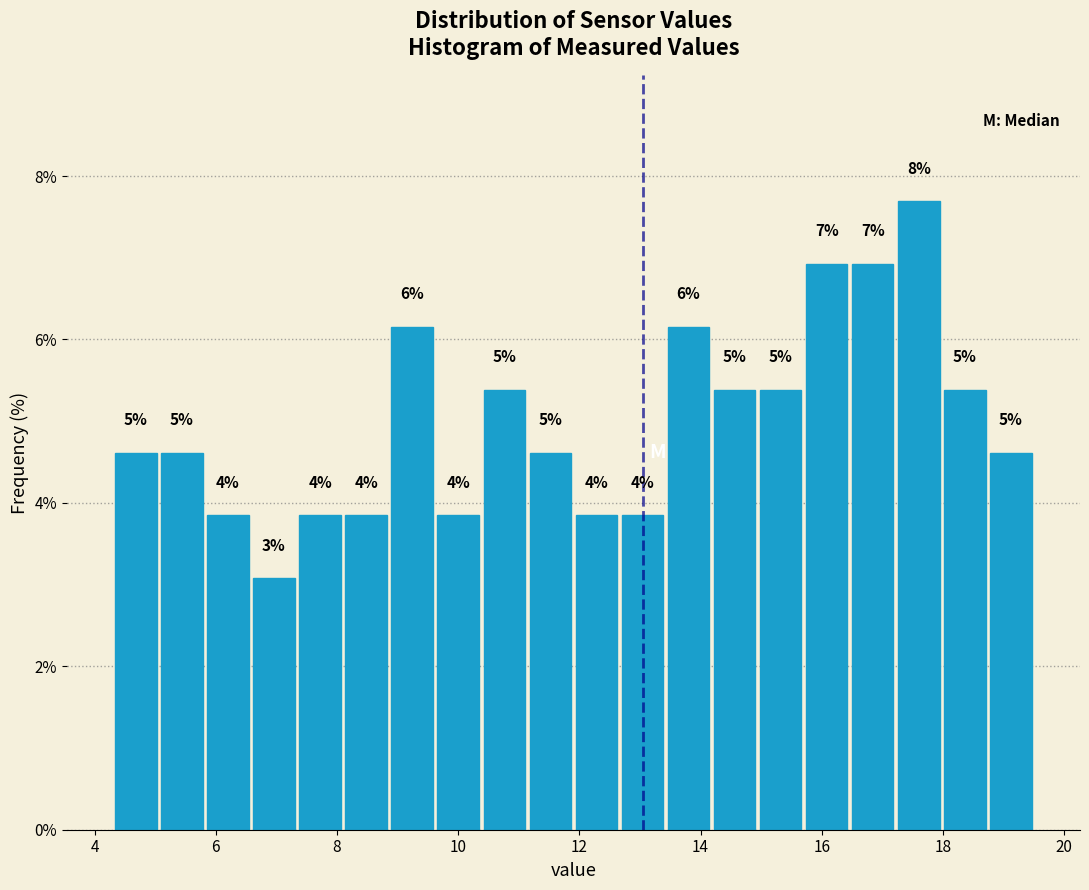

Around what value on the x-axis is the tallest bar? Give the approximate position of its centre, as read against the axis.

17.6